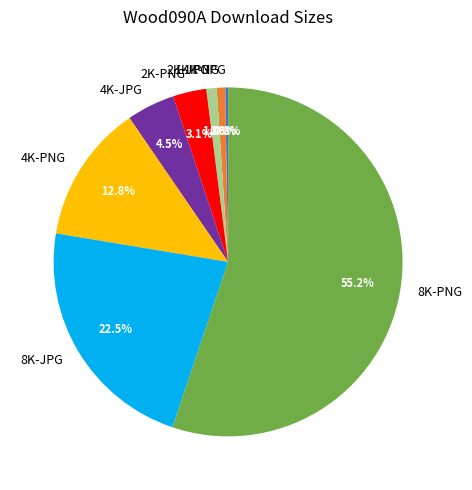

Does any single category account for the majority?

Yes